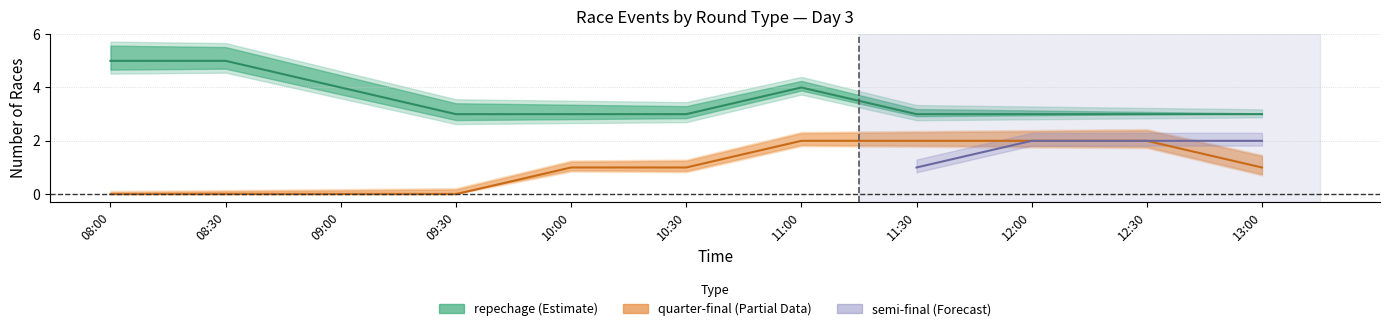

What is the difference between the maximum and minimum values in the repechage series?

2